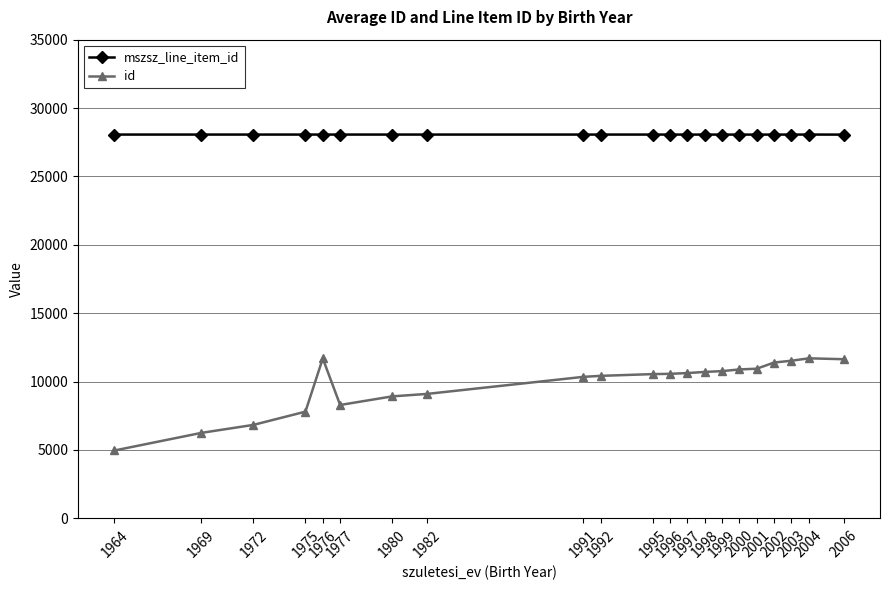

How many data points does each series have?

21